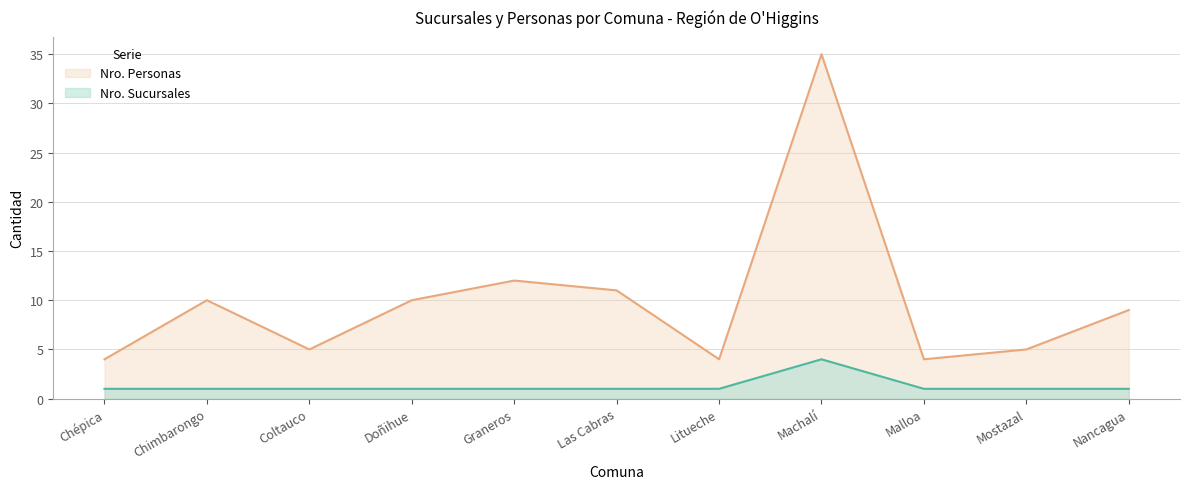

Which series has the largest total across all categories?

Nro. Personas